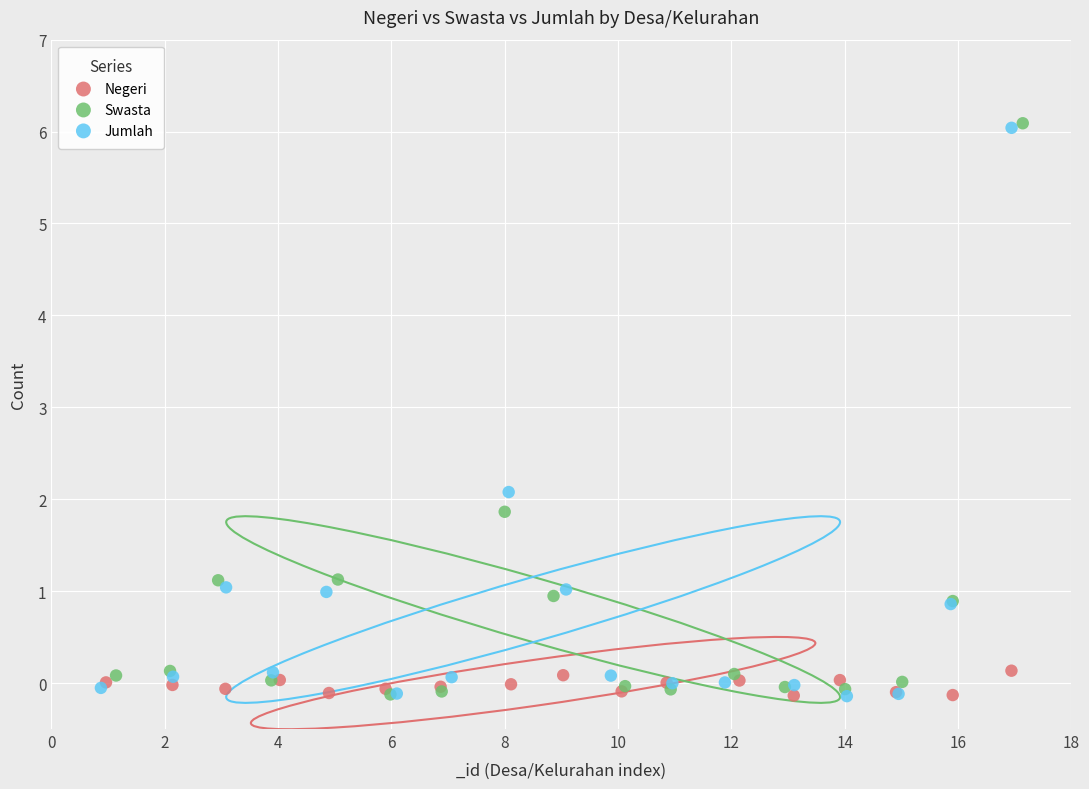

What are all the series names shown in the legend?

Negeri, Swasta, Jumlah